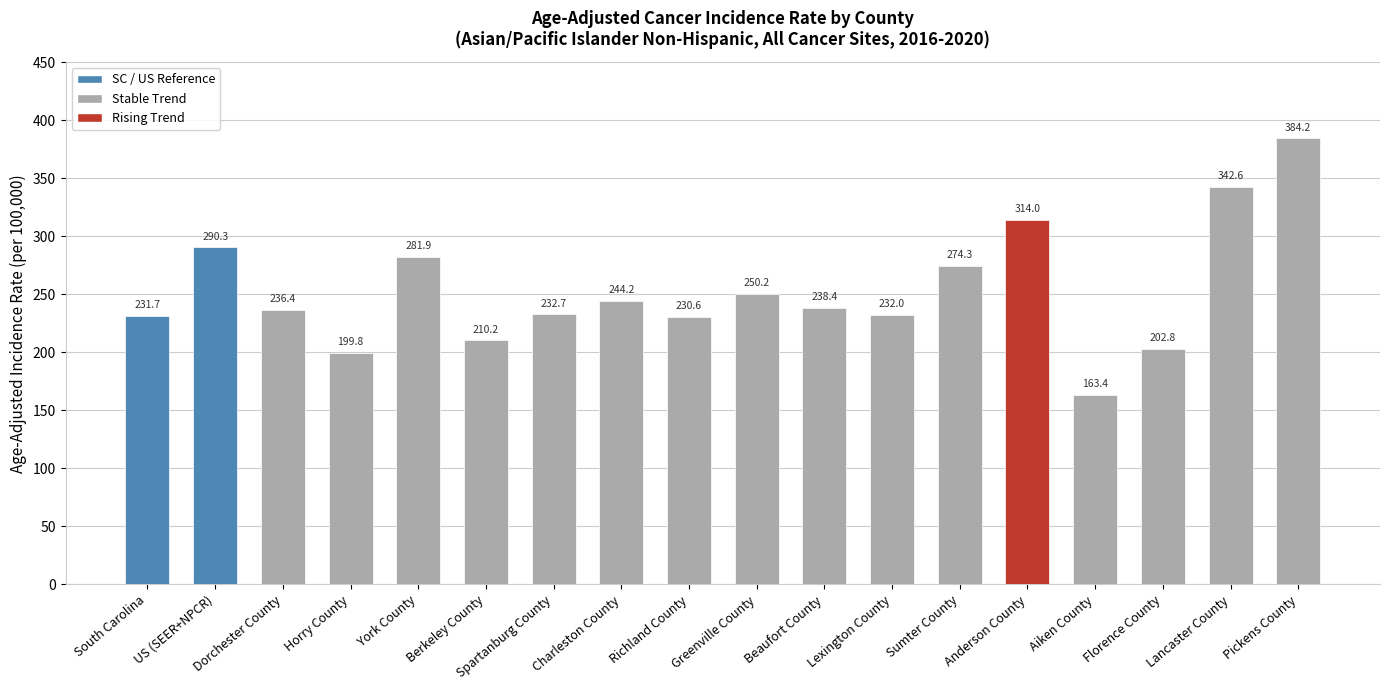

What is the difference between the maximum and minimum values?

220.8